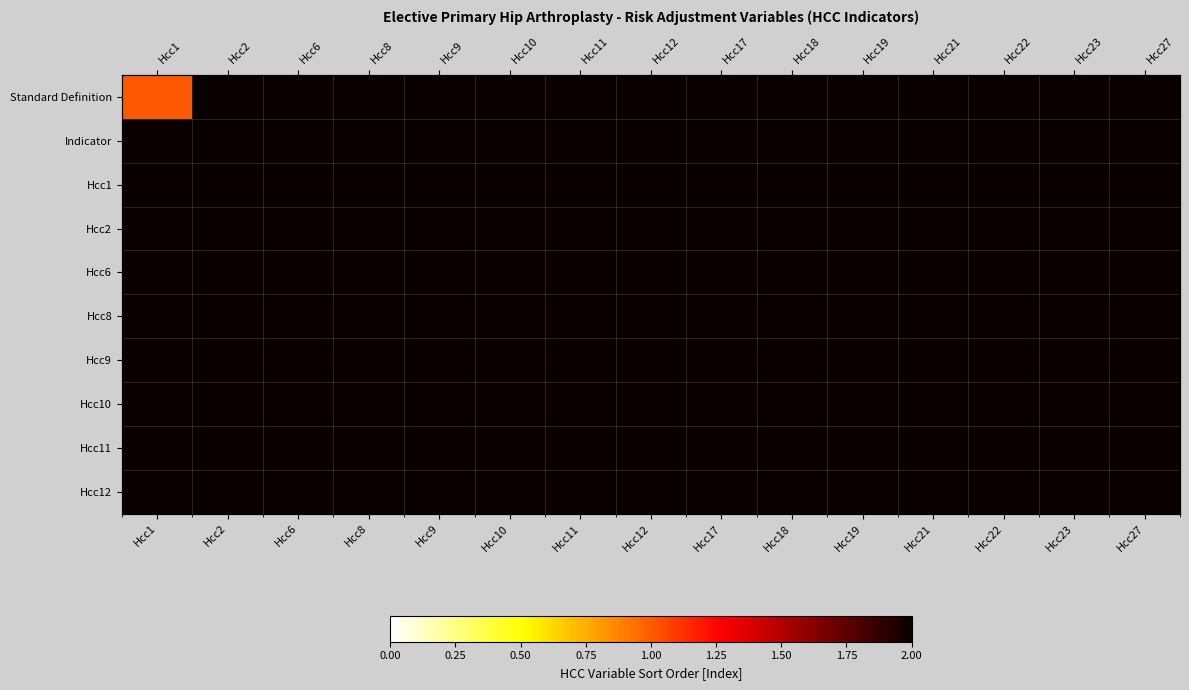

Between Hcc23 and Hcc2, which is larger?

Hcc23